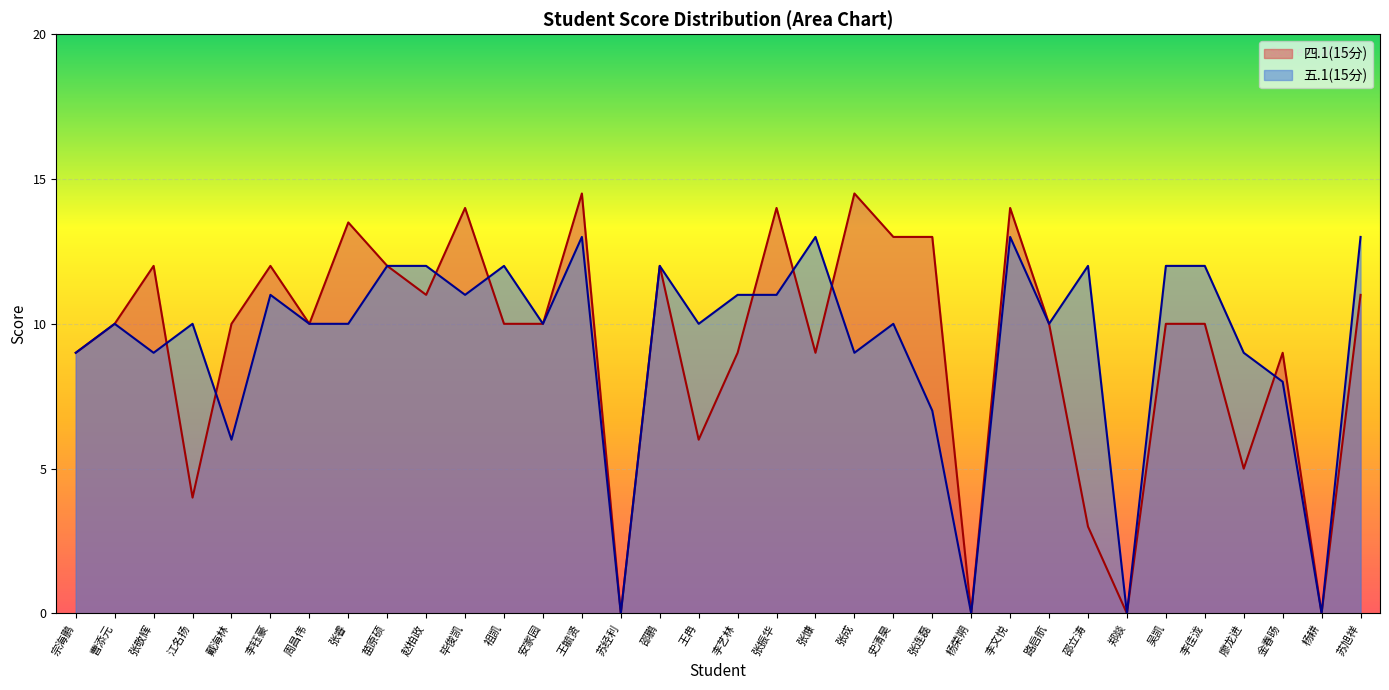

What is the sum of all 五.1(15分) values?

317.0